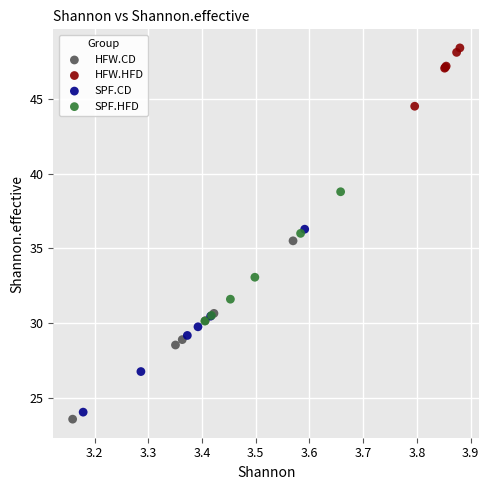

Which series reaches the maximum Y coordinate?

HFW.HFD